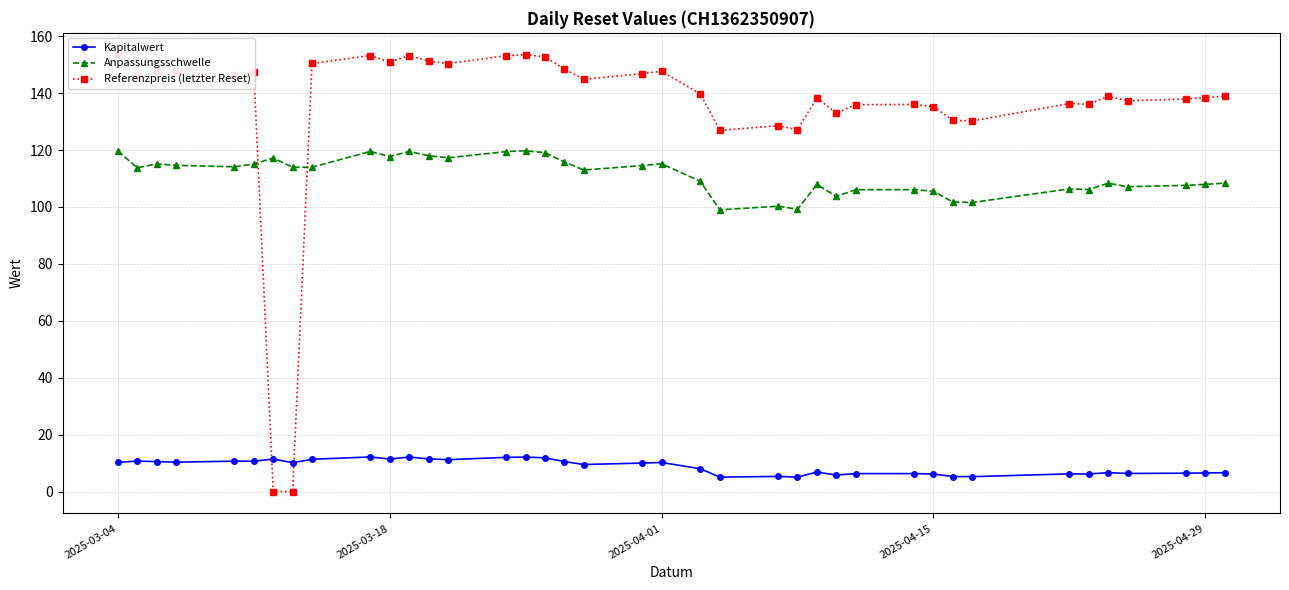

Which series has the largest range (max minus min)?

Referenzpreis (letzter Reset)